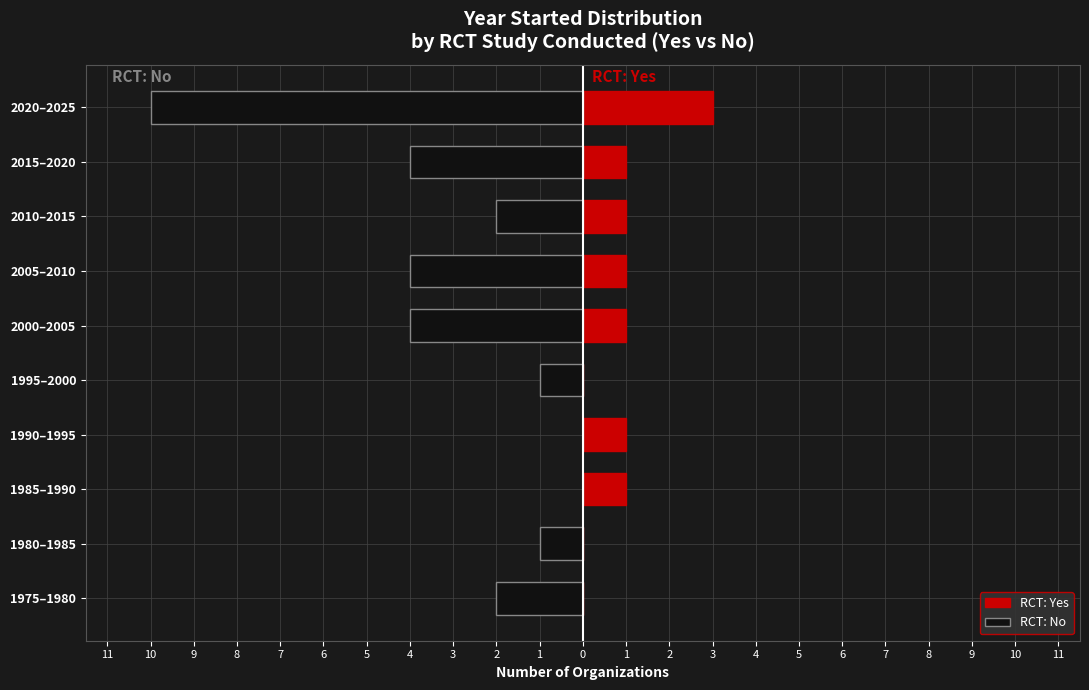

Between 2015–2020 and 1995–2000, which is larger?

2015–2020